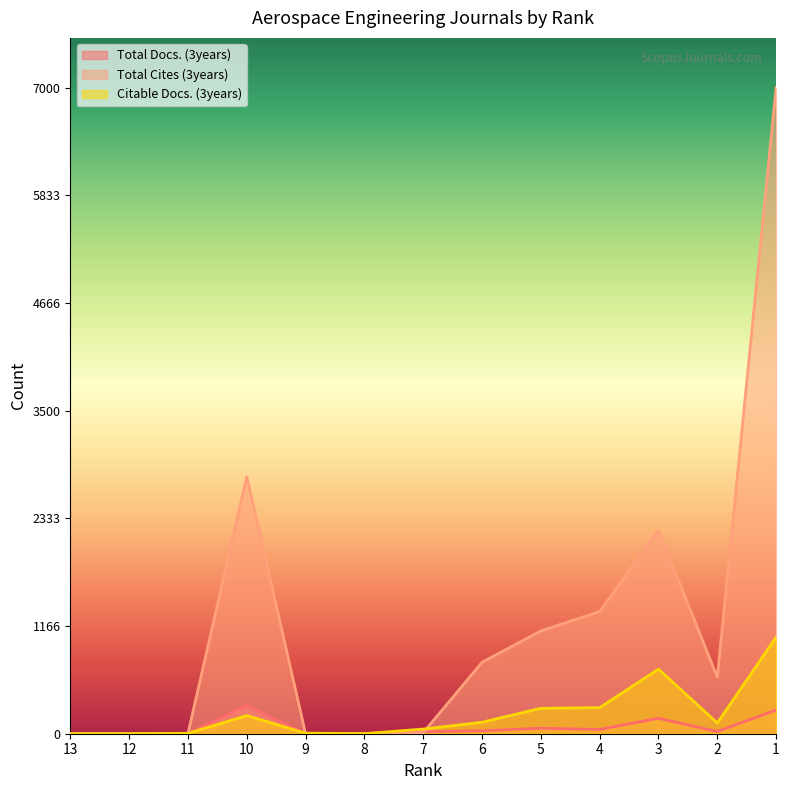

How many data points in Total Docs. (3years) are above 21?

7